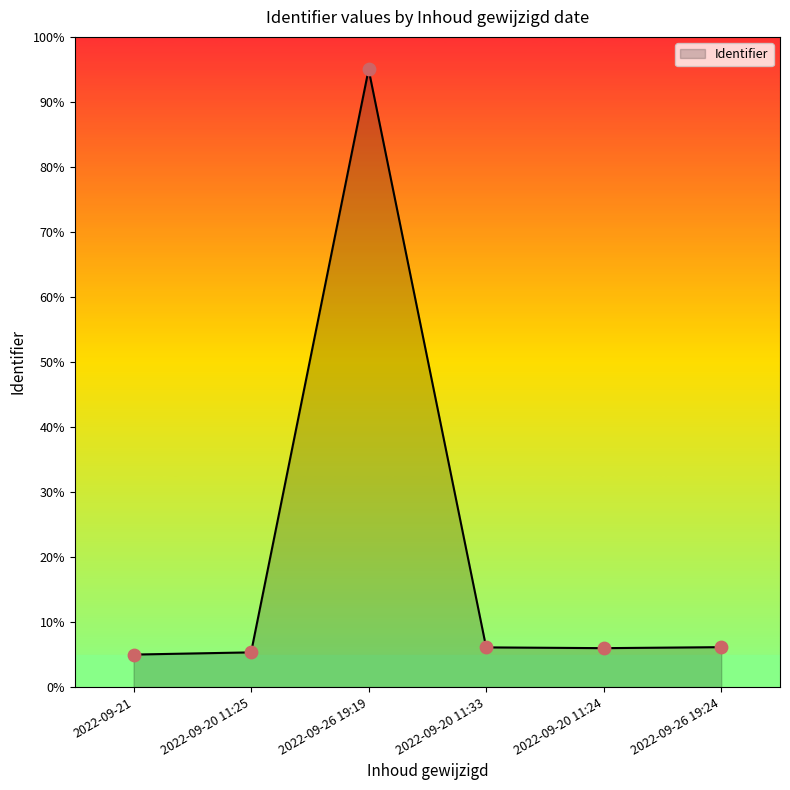

Approximately how many times larger is the value at 2022-09-26 19:24 compared to 2022-09-21?

1.2